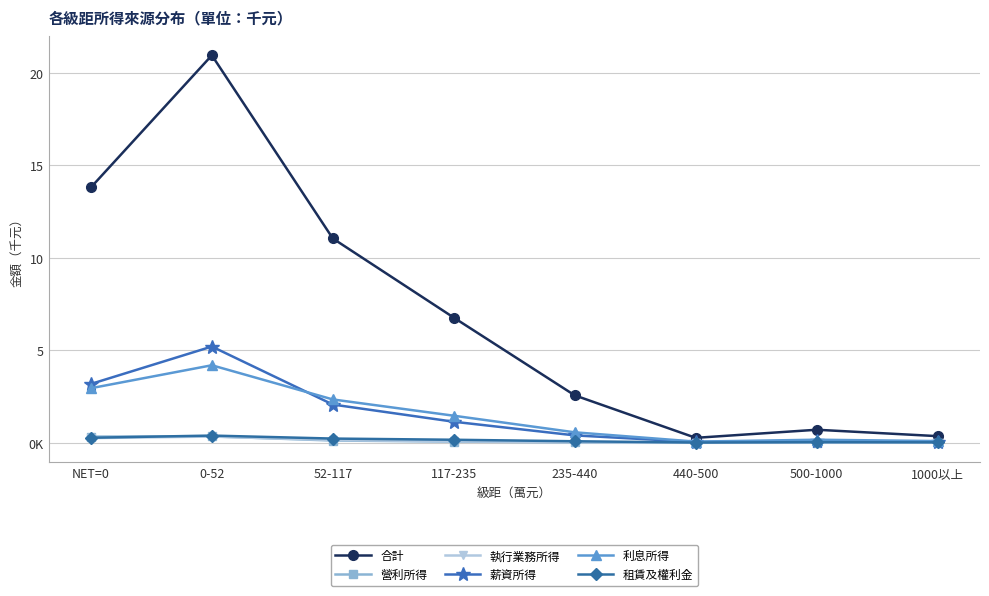

True or false: 租賃及權利金 and 薪資所得 cross at least once.

False